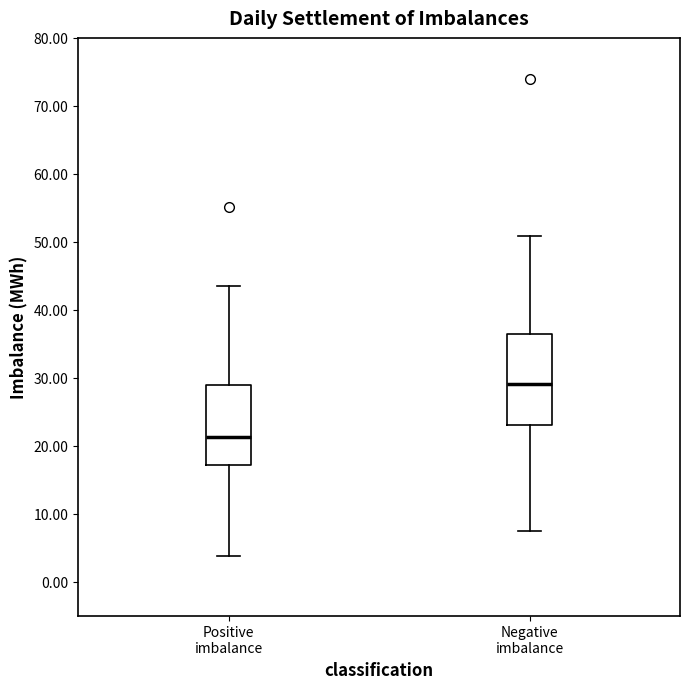

Reading left to right, transcribe this box plot: for each box, give where its median line is, the range the box spans, and where its two whiskers end, as read against the y-axis. The values are not printed on the chart, so give them approximately, as read against the axis.

Positive imbalance: median 21, box 17 to 29, whiskers 4 to 43
Negative imbalance: median 29, box 23 to 36, whiskers 7 to 51